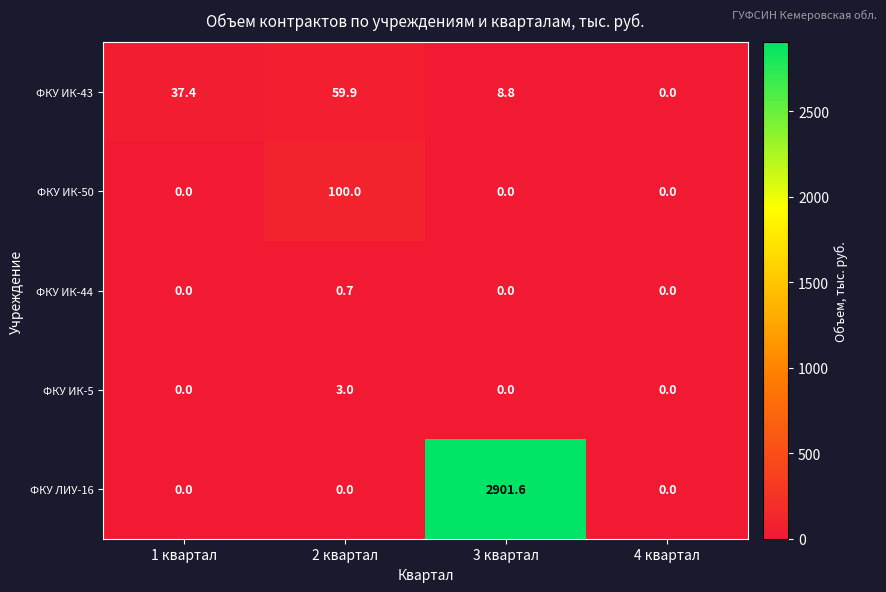

At which category is the sum across all series the highest?

3 квартал